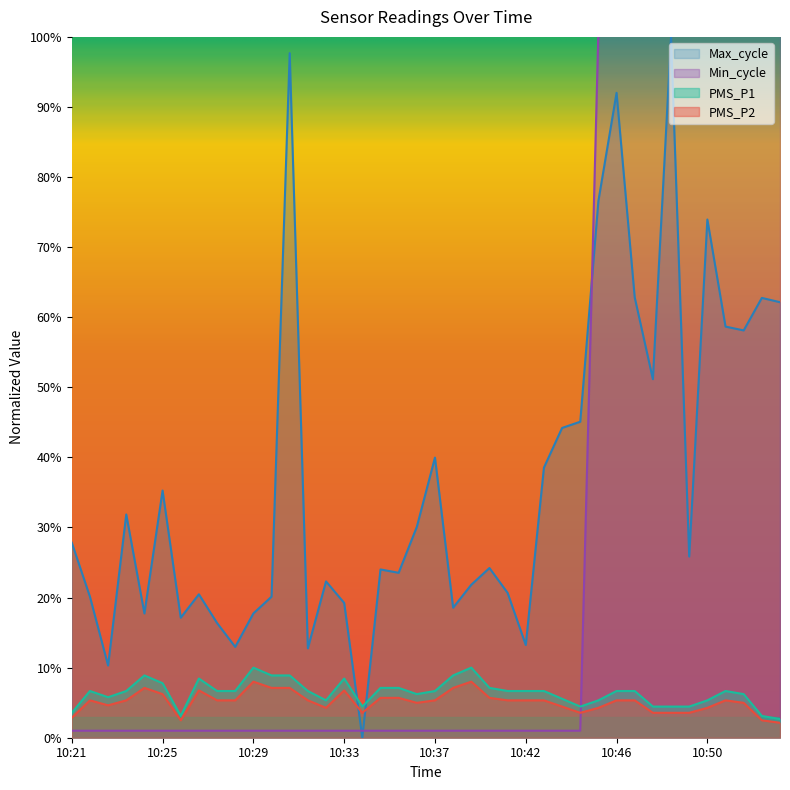

Read the PMS_P2 value at 10:29.

8.0